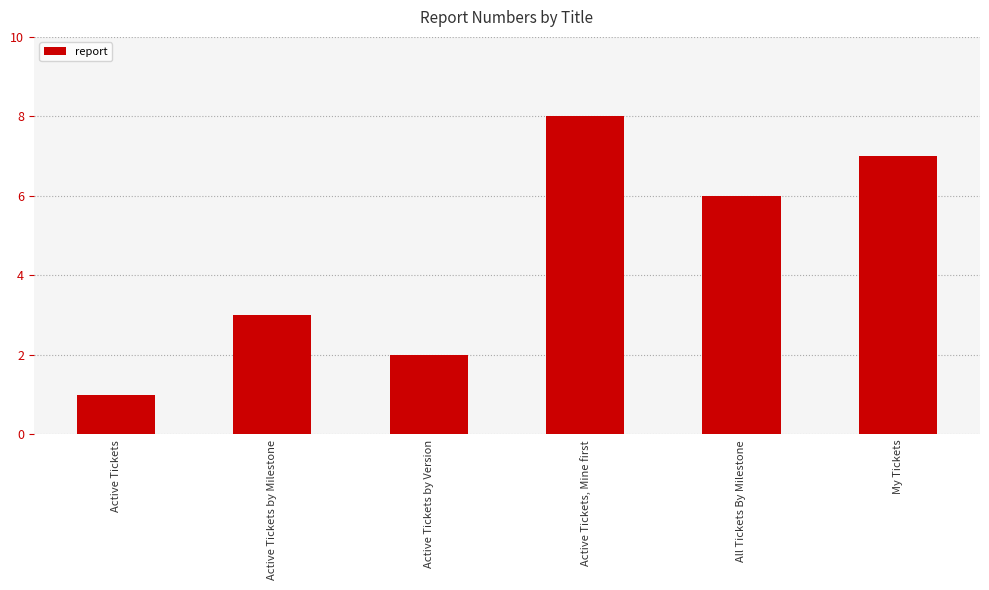

True or false: the data shows 3 at Active Tickets by Milestone.

True